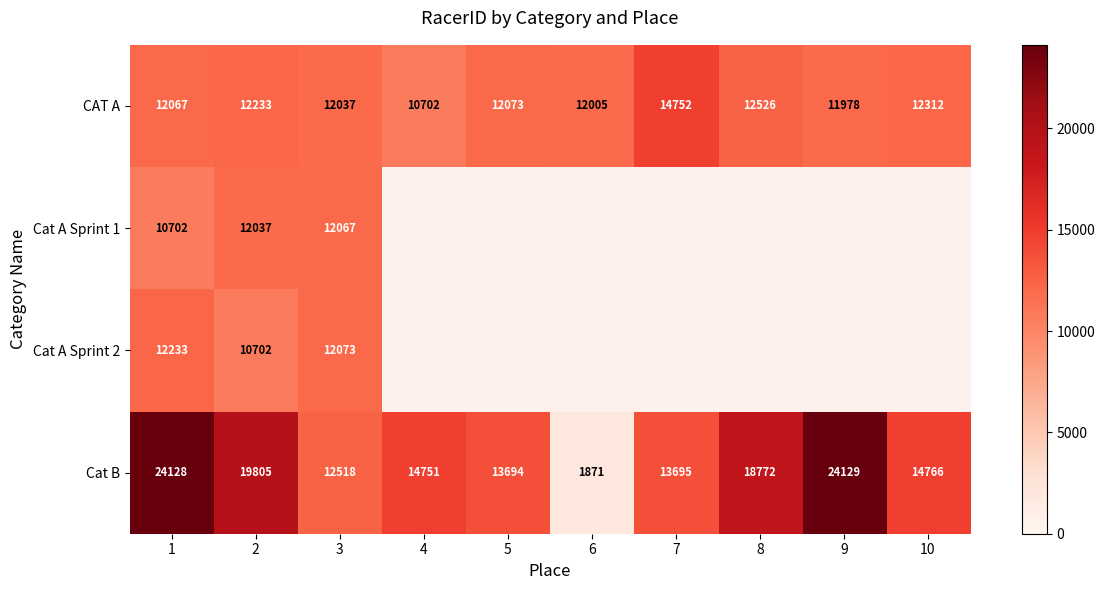

How many categories are shown in the chart?

10